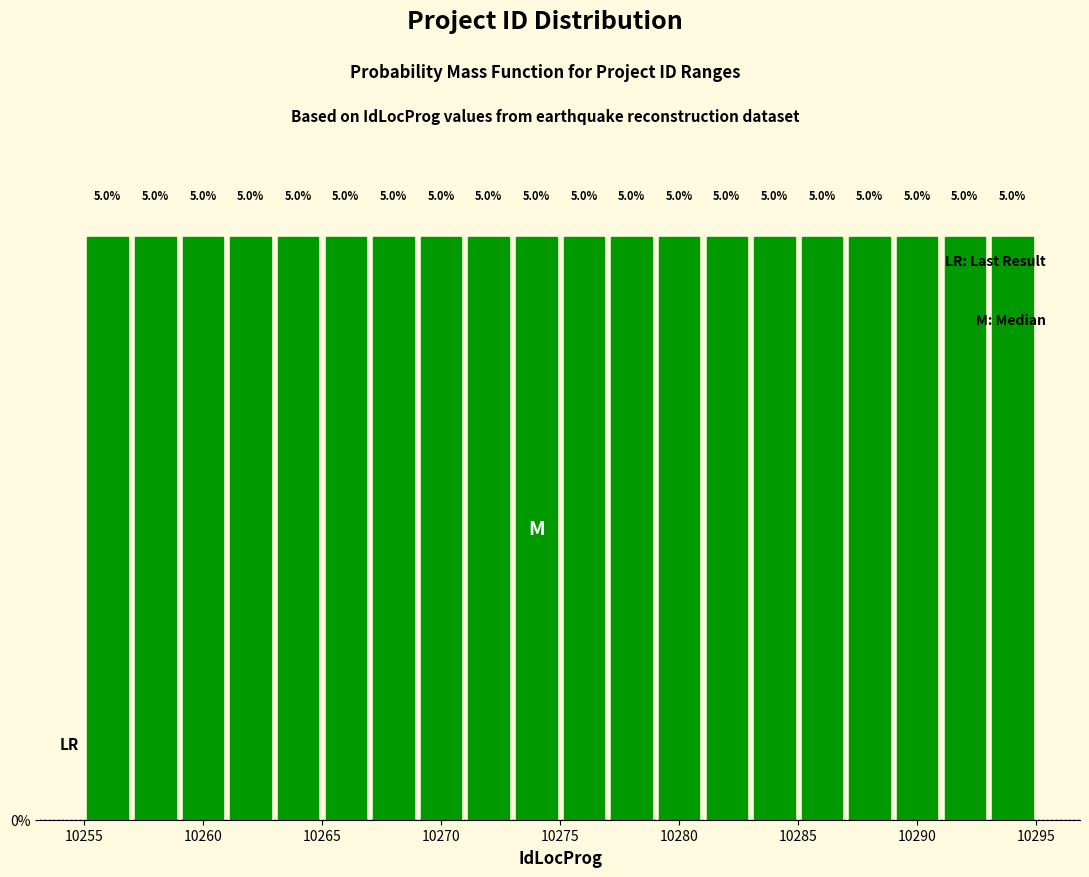

Reading left to right, transcribe this chart: for each bar, give the range it covers on the x-axis and its height.

10255 to 10257: 5.0
10257 to 10259: 5.0
10259 to 10261: 5.0
10261 to 10263: 5.0
10263 to 10265: 5.0
10265 to 10267: 5.0
10267 to 10269: 5.0
10269 to 10271: 5.0
10271 to 10273: 5.0
10273 to 10275: 5.0
10275 to 10277: 5.0
10277 to 10279: 5.0
10279 to 10281: 5.0
10281 to 10283: 5.0
10283 to 10285: 5.0
10285 to 10287: 5.0
10287 to 10289: 5.0
10289 to 10291: 5.0
10291 to 10293: 5.0
10293 to 10295: 5.0